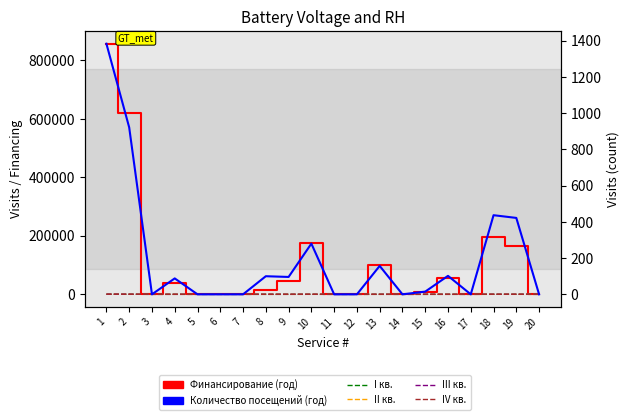

At which category is the sum across all series the highest?

1